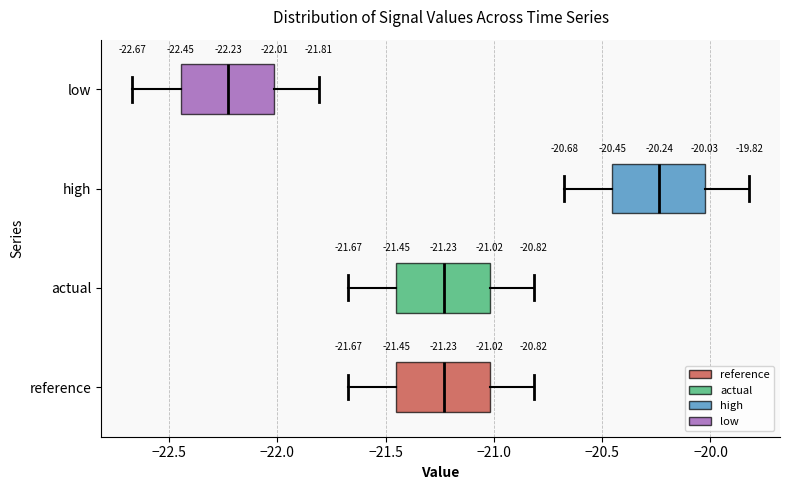

Which box's median line is the furthest to the right?

high